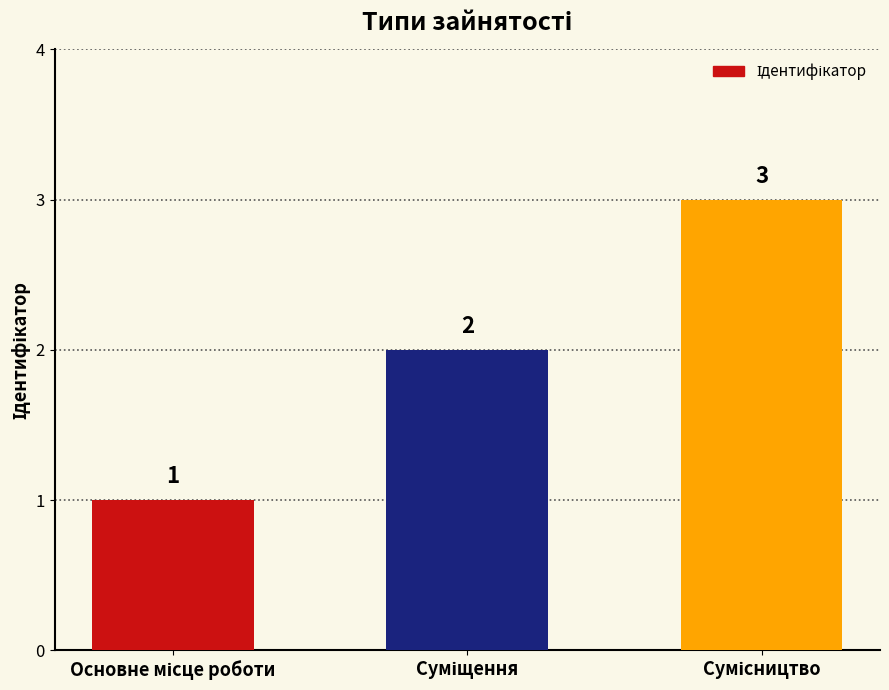

Reading left to right, what are all the values shown in this chart?

1	2	3